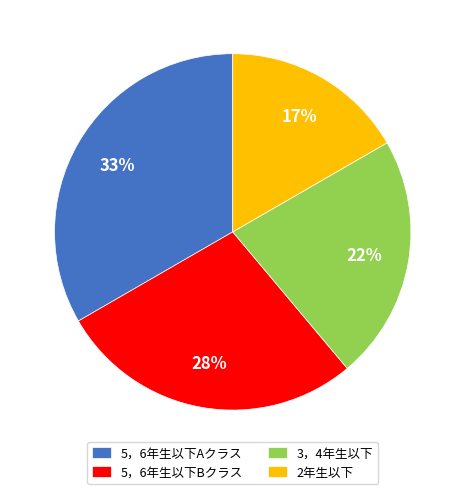

How many slices are in this pie chart?

4